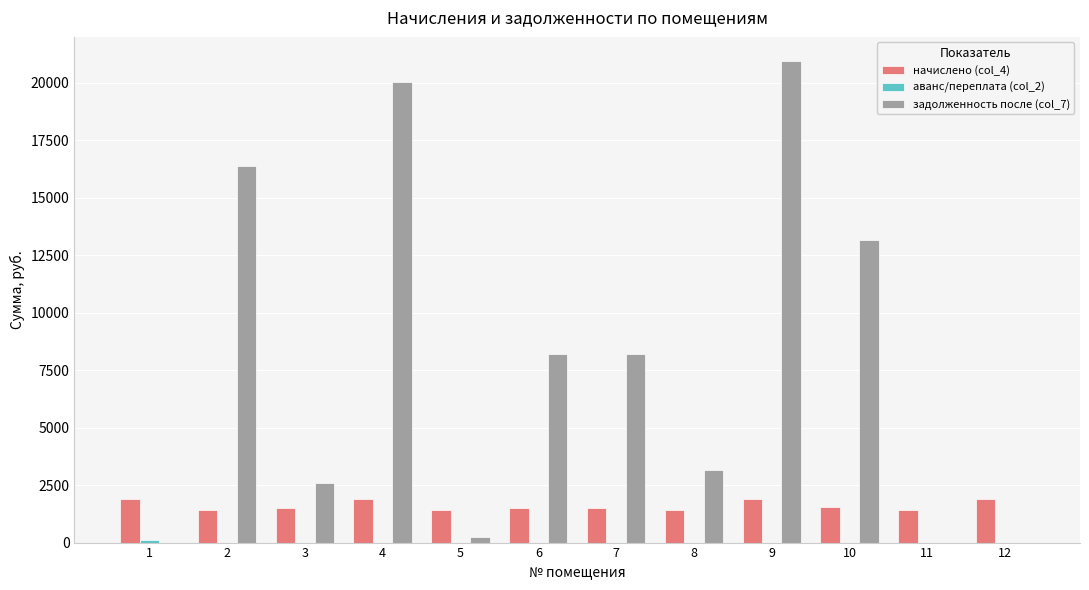

Is the value of задолженность после (col_7) at 9 greater than the value of начислено (col_4) at 11?

Yes